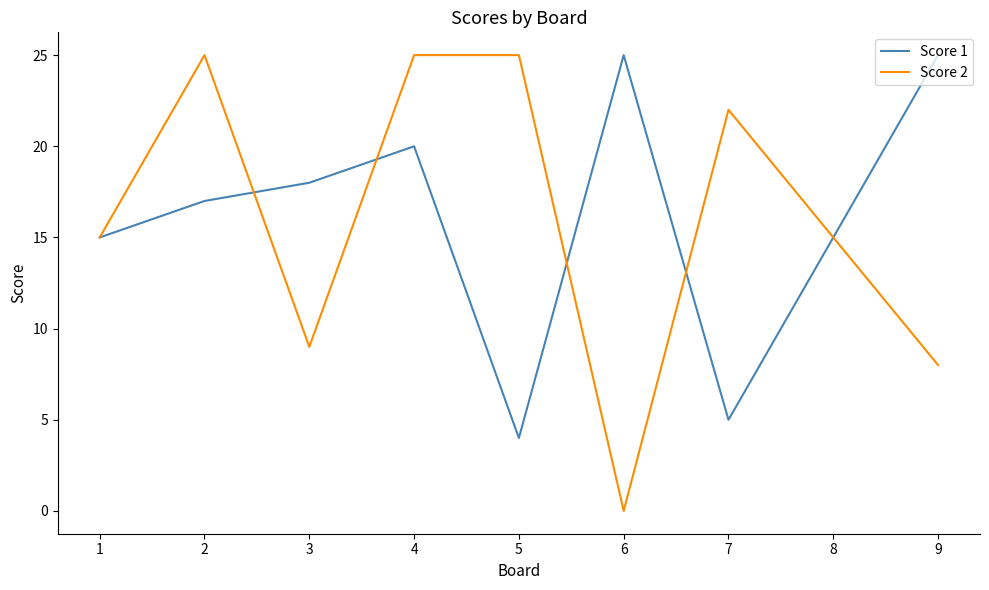

True or false: Score 1 has more than 0 interior local peaks.

True